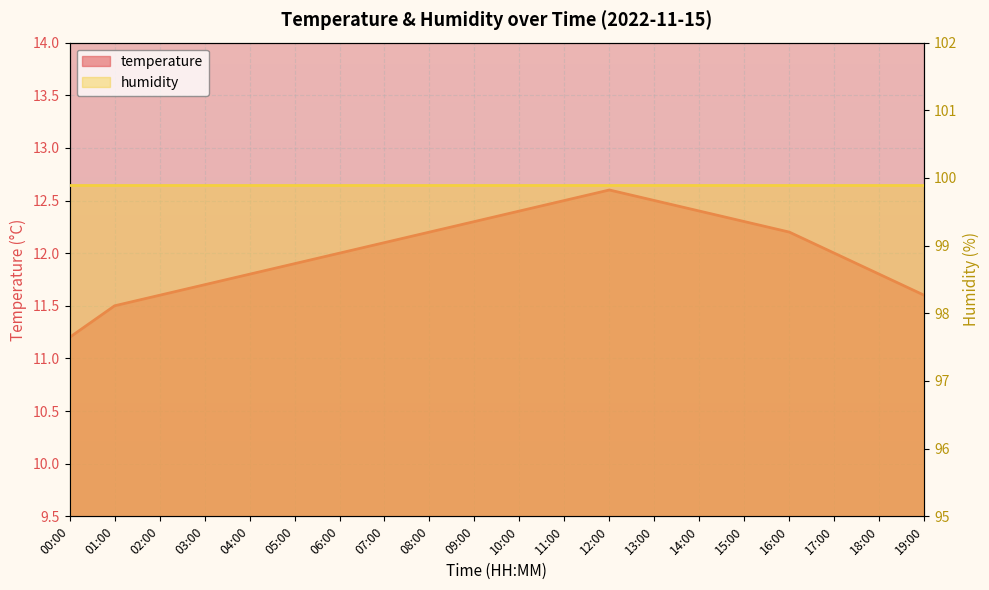

Approximately how many times larger is the value at 01:00 compared to 17:00?

1.0